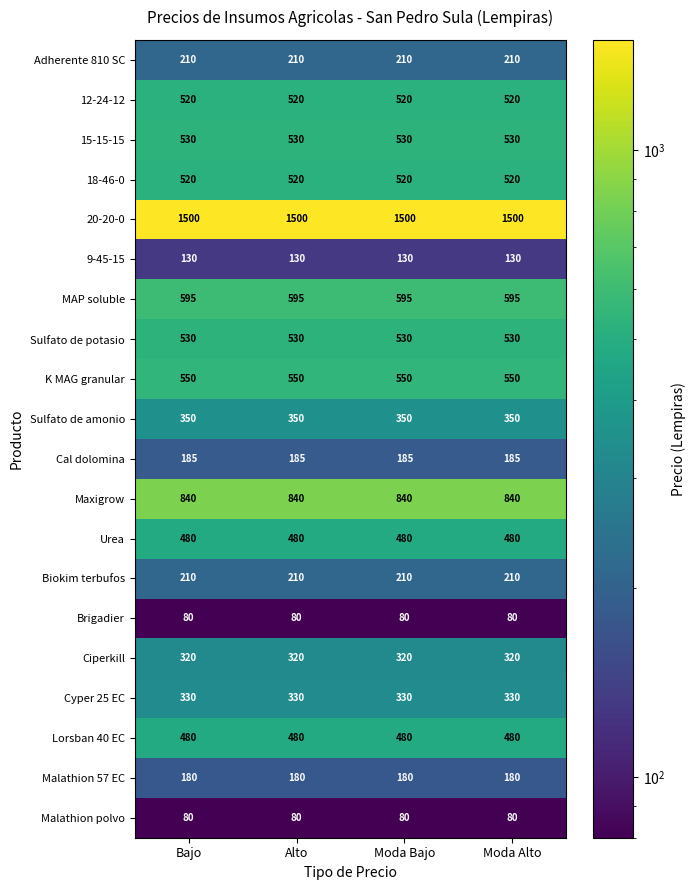

What is the minimum value shown in the chart?

80